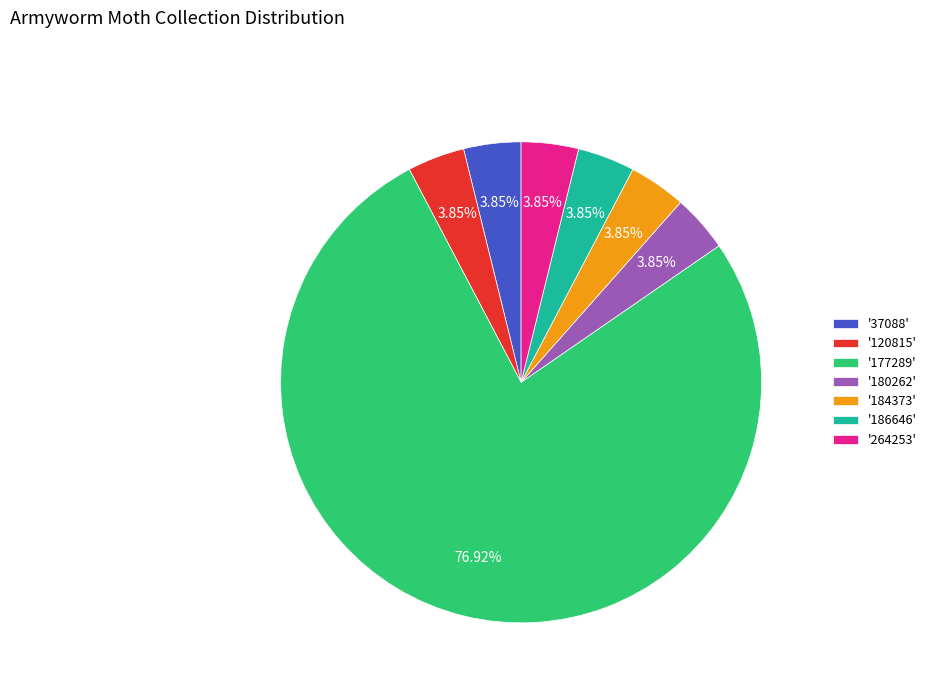

Do '264253' and '37088' together represent more than half of the pie?

No